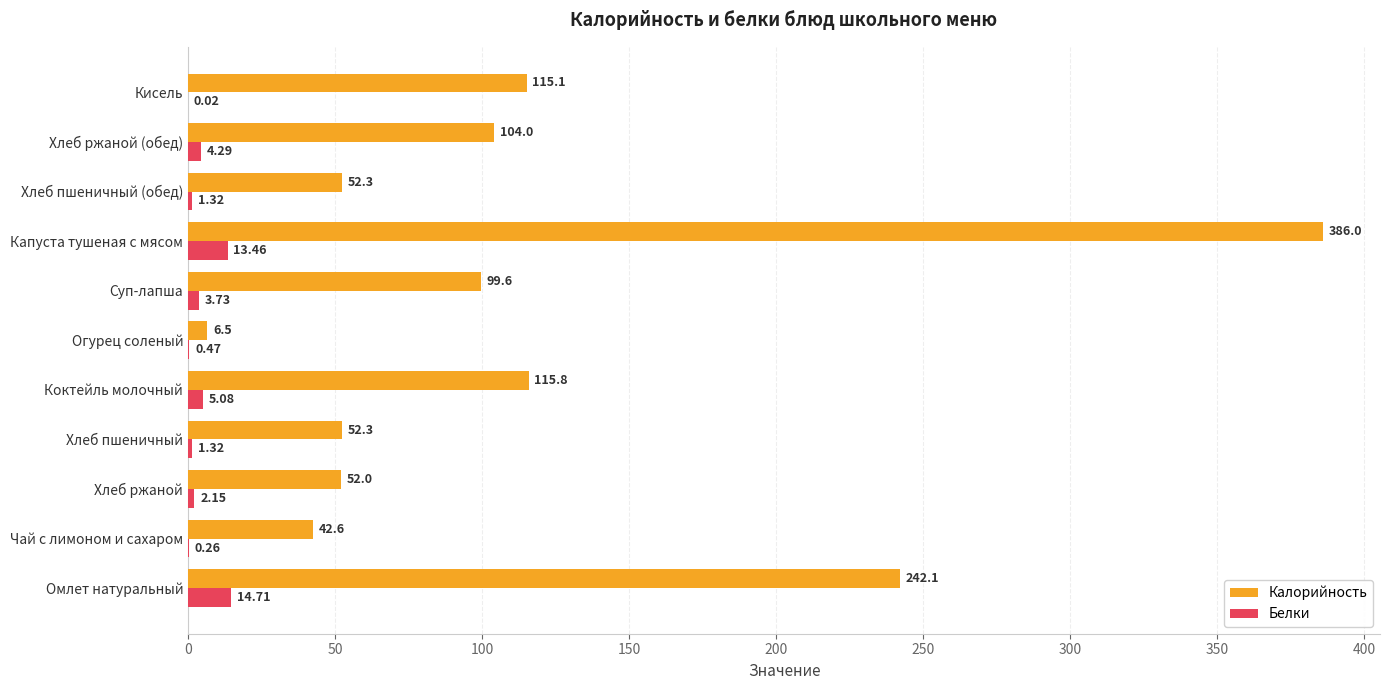

At which label is Белки closest to 7?

Коктейль молочный